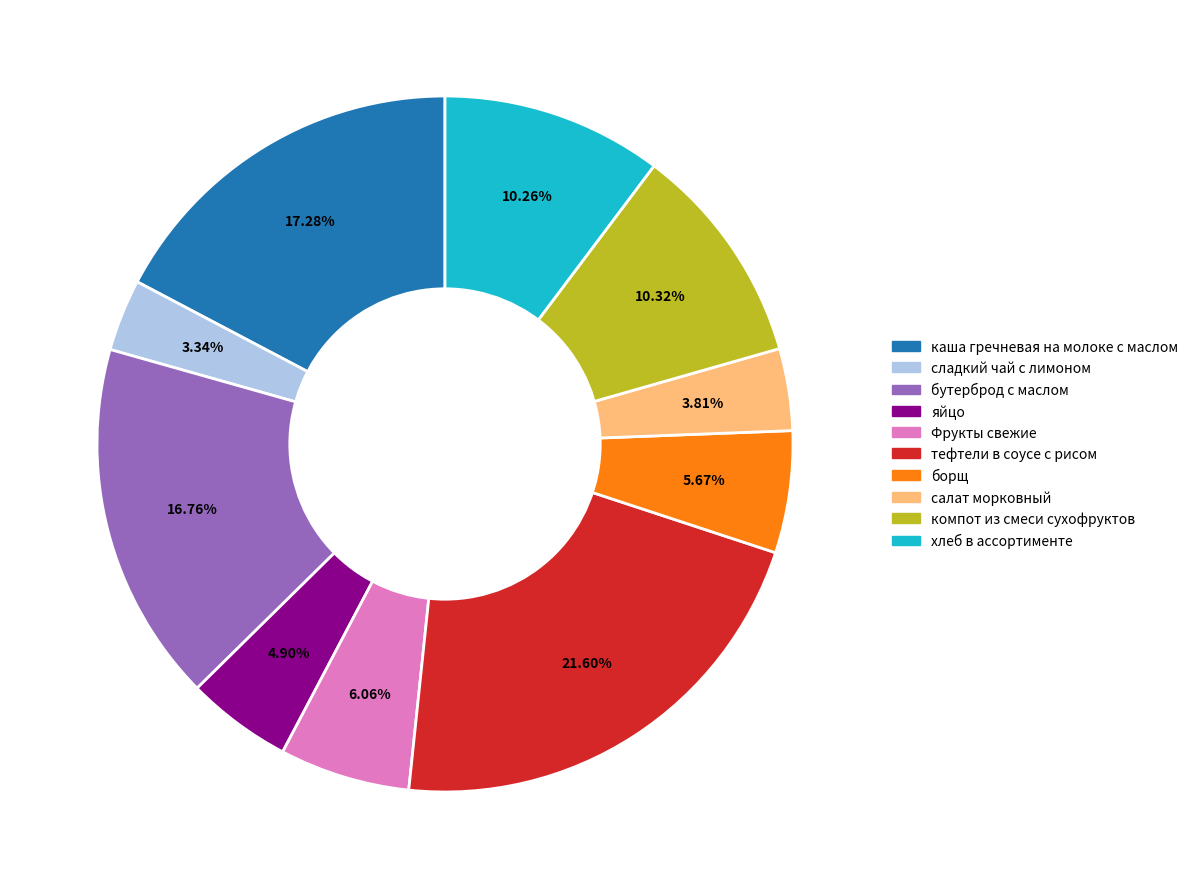

How many segments does this pie chart have?

10